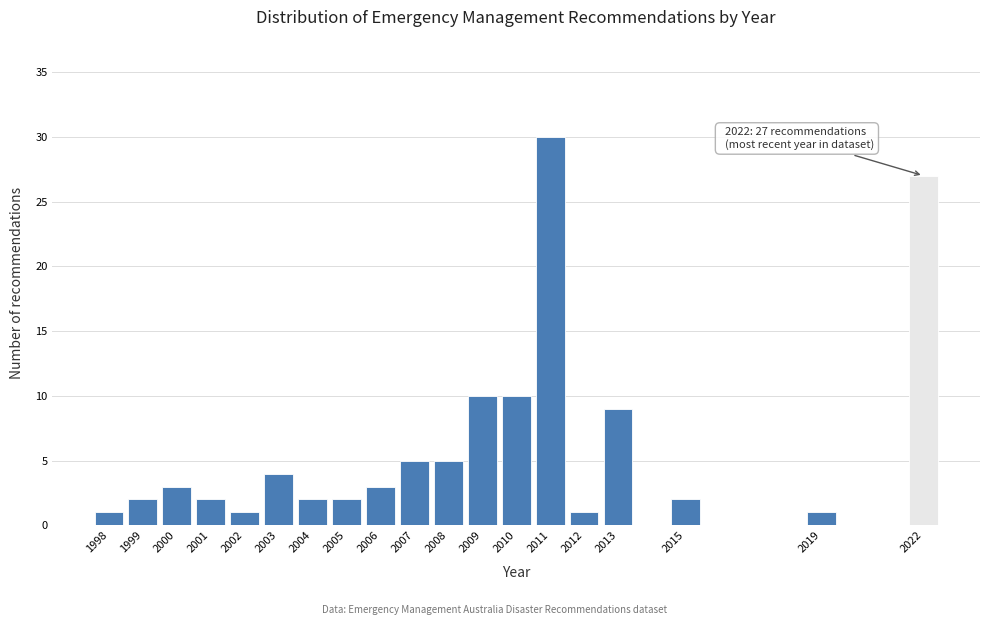

Reading left to right, extract all data points from this chart.

1	2	3	2	1	4	2	2	3	5	5	10	10	30	1	9	2	1	27